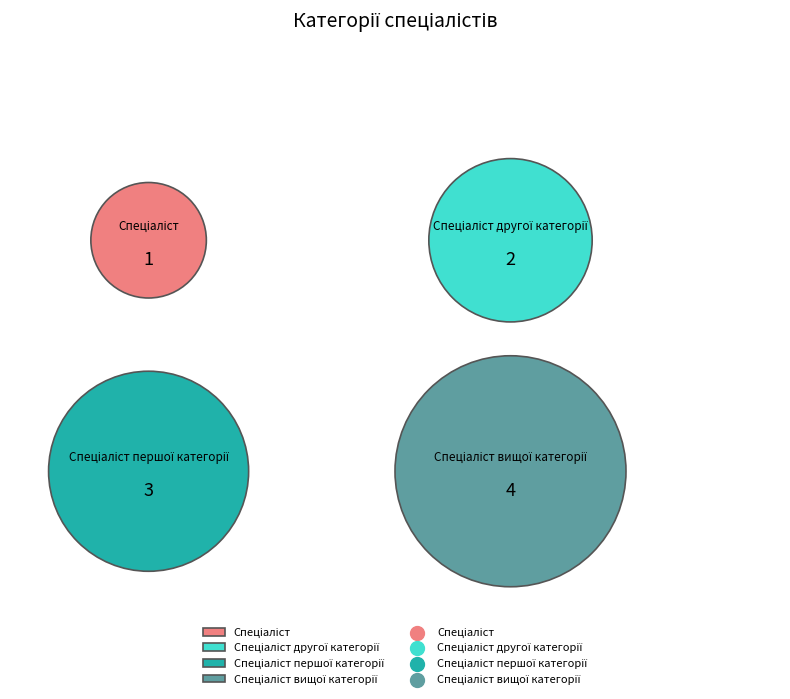

What percentage is the Спеціаліст другої категорії slice, to the nearest percent?

20%